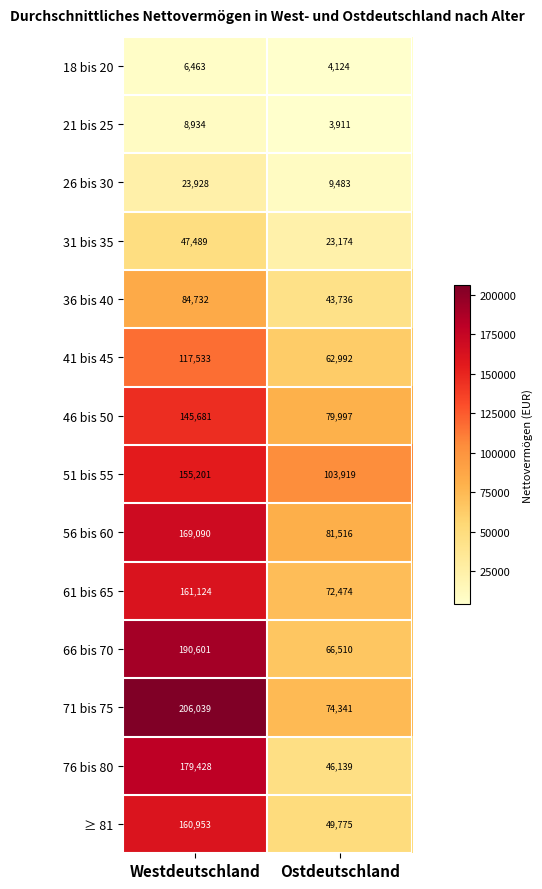

The 71 bis 75 series shows 289591 at Westdeutschland. True or false?

False